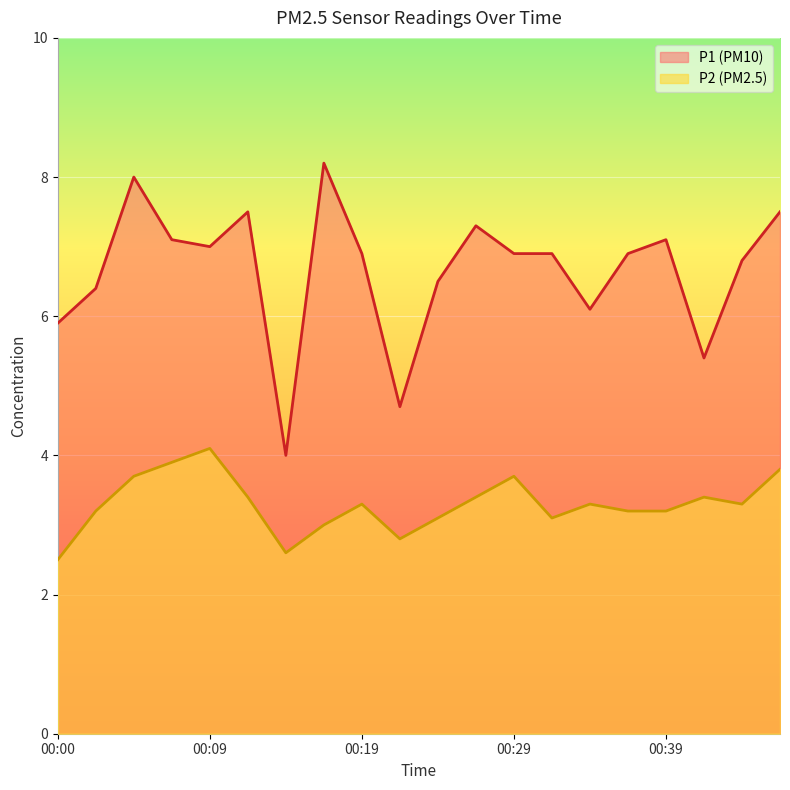

Count the number of data series in this chart.

2